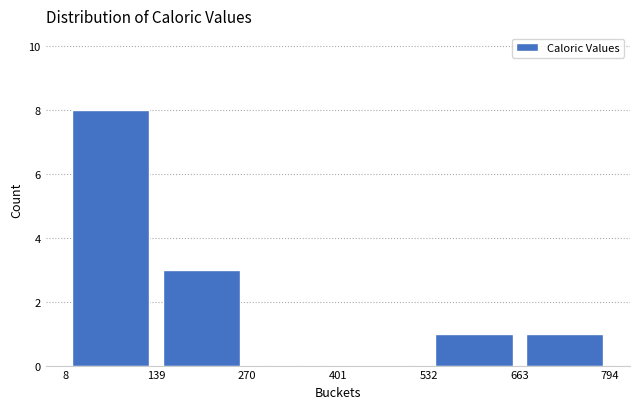

Reading left to right, list every bar in this chart as the range it spans on the x-axis followed by its height. The values are not printed on the chart, so give them approximately, as read against the axis.

8 to 139: 8
139 to 270: 3
270 to 401: 0
401 to 532: 0
532 to 663: 1
663 to 794: 1